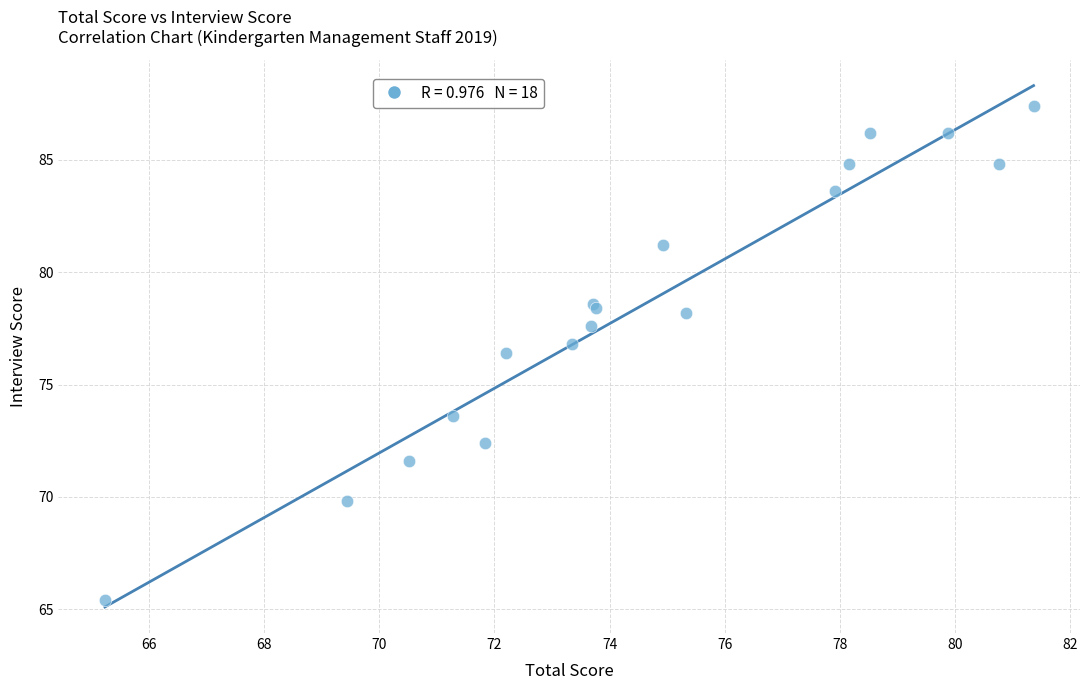

What Y value in the scatter plot is closest to 76?

76.4